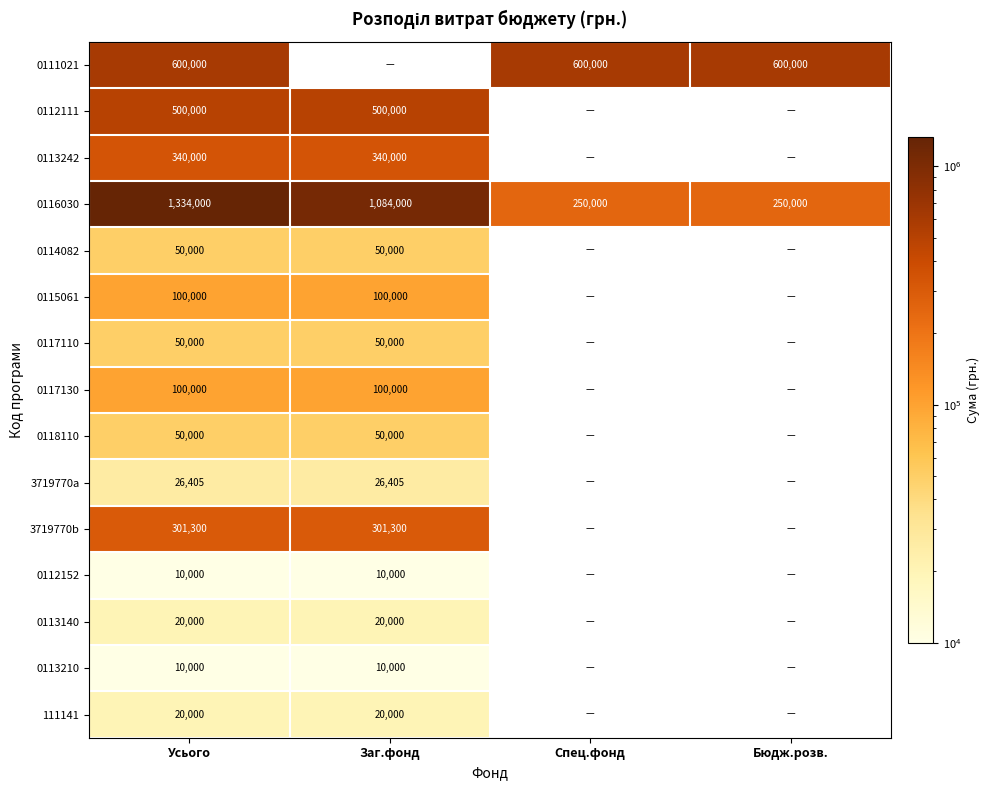

The 3719770b series shows 90469 at Заг.фонд. True or false?

False